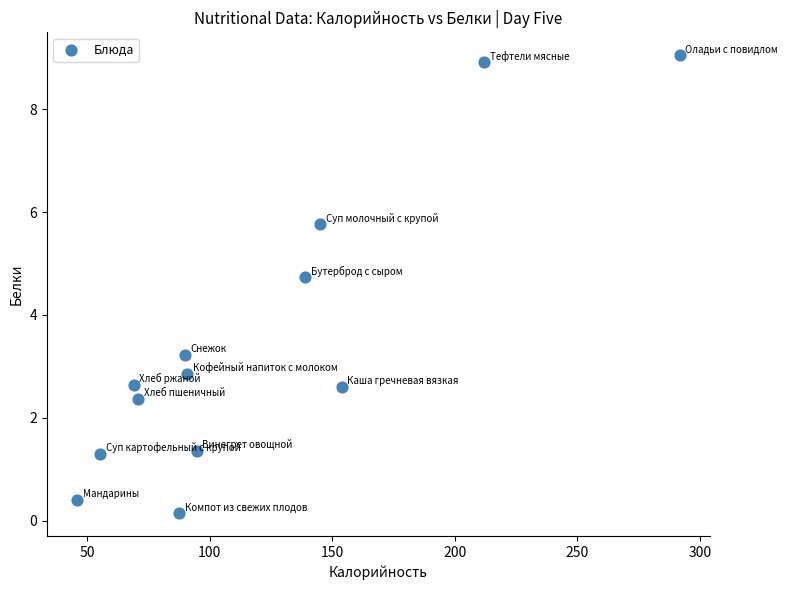

What is the range of Y values (max minus min)?

8.9